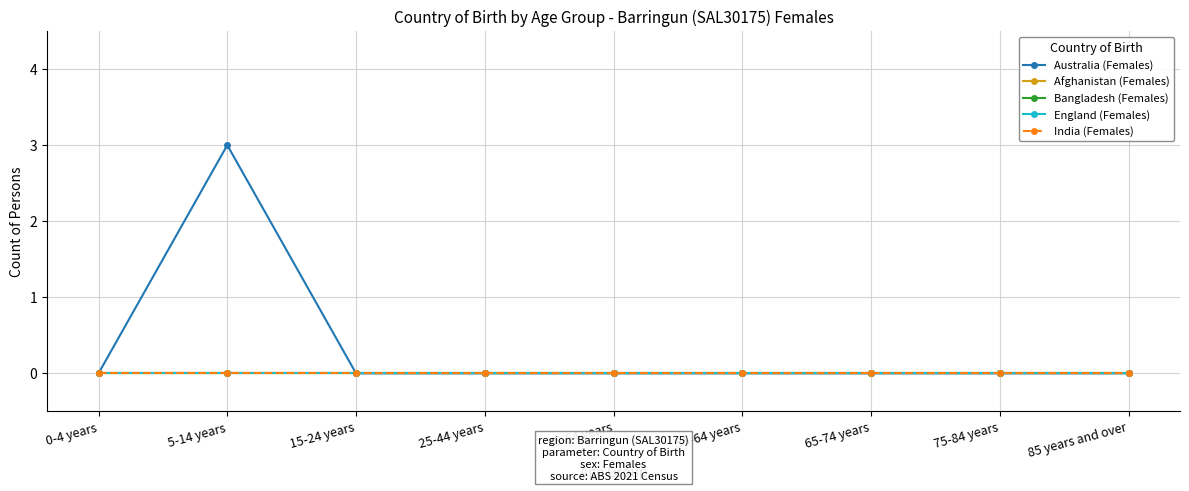

Which series has the widest spread of values?

Australia (Females)